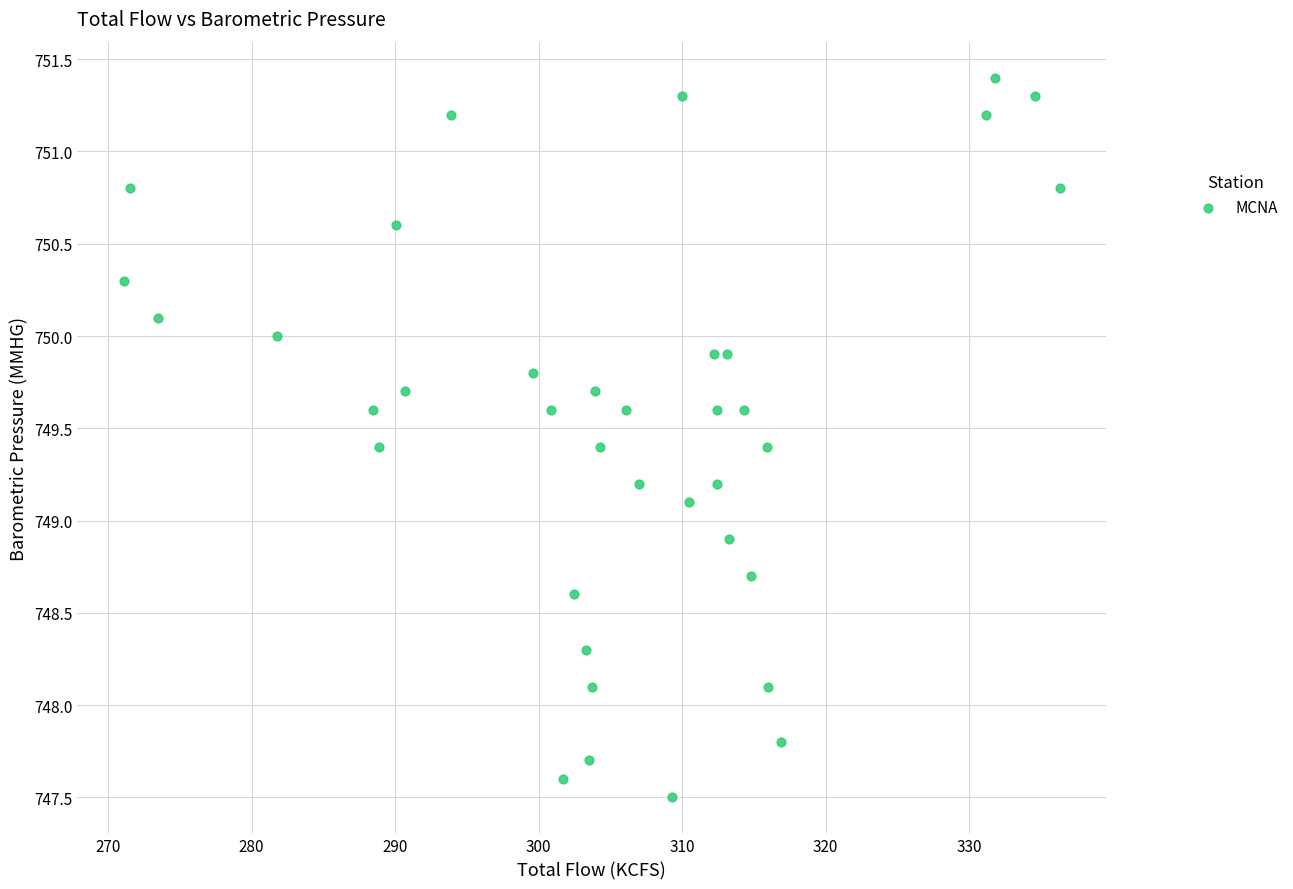

What is the range of Y values (max minus min)?

3.9